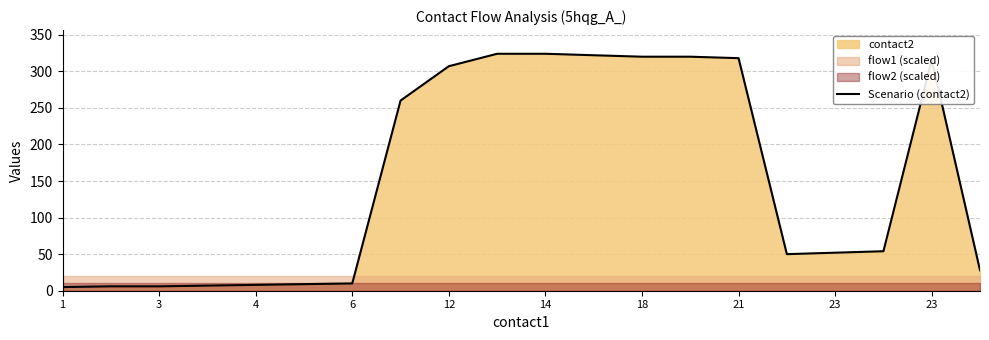

Reading left to right, what are all the values shown in this chart?

5	6	6	7	8	9	10	260	307	324	324	322	320	320	318	50	52	54	316	28